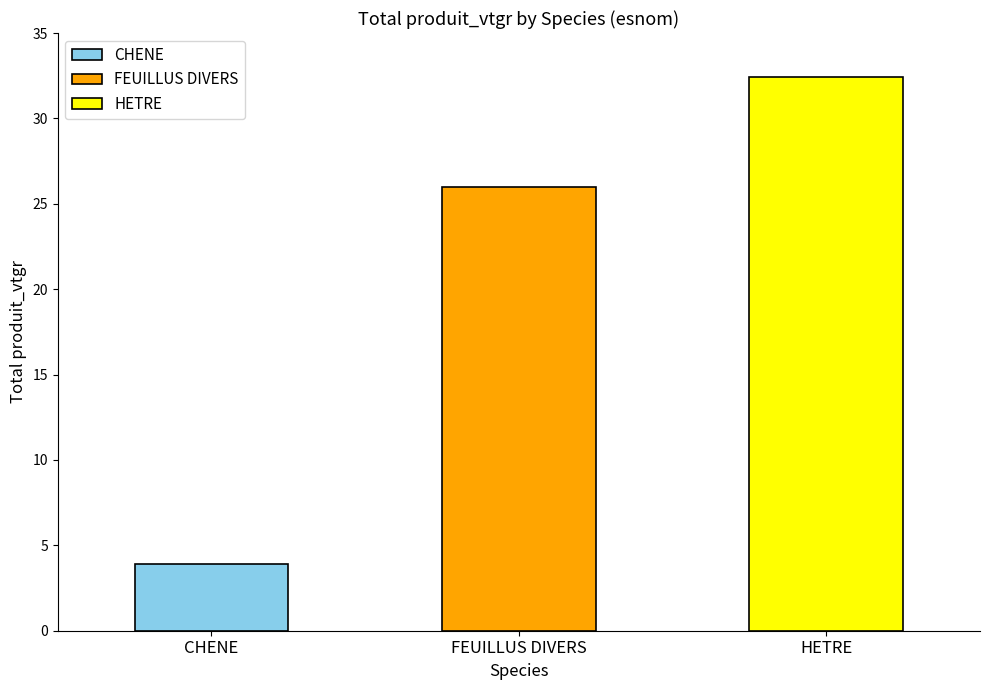

True or false: HETRE has a value of 5.0 at HETRE.

False